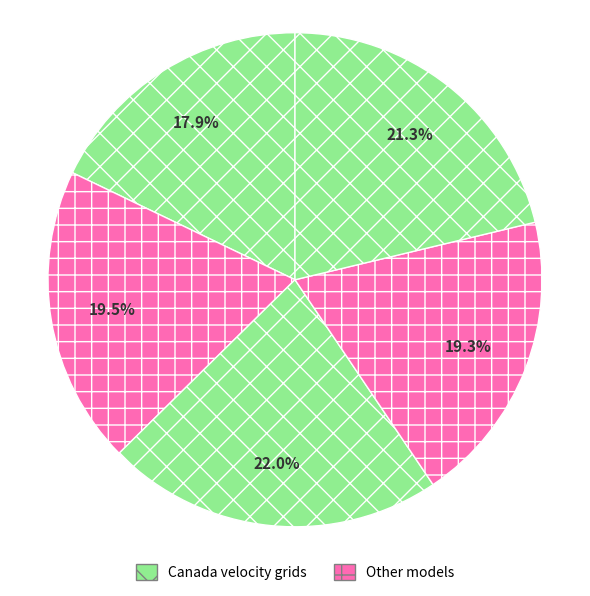

How many segments does this pie chart have?

5